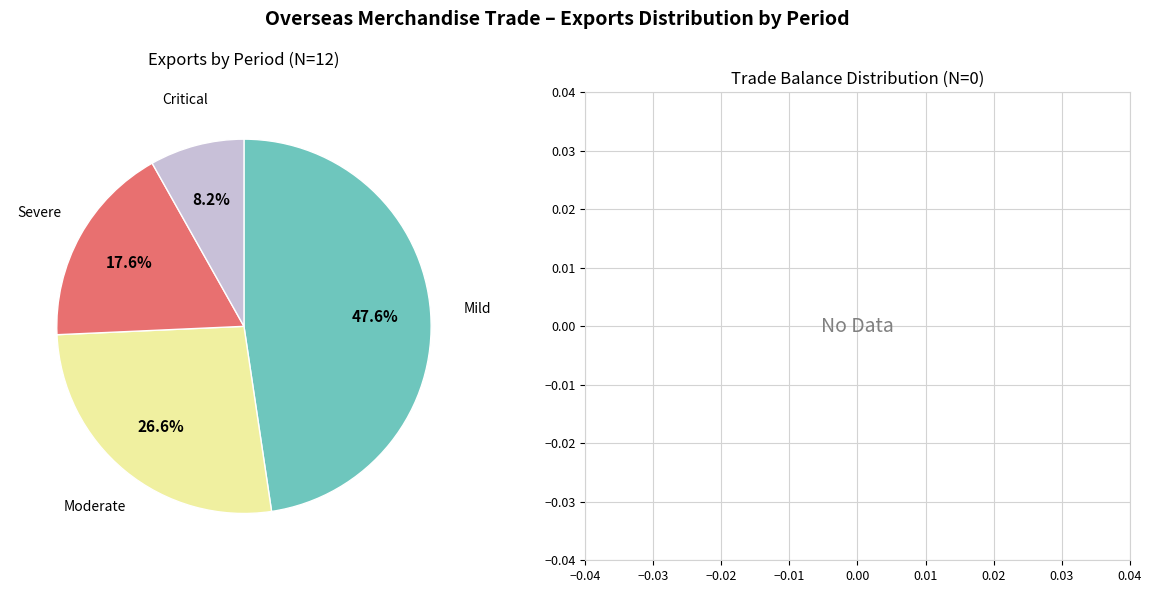

Does any single category account for the majority?

No